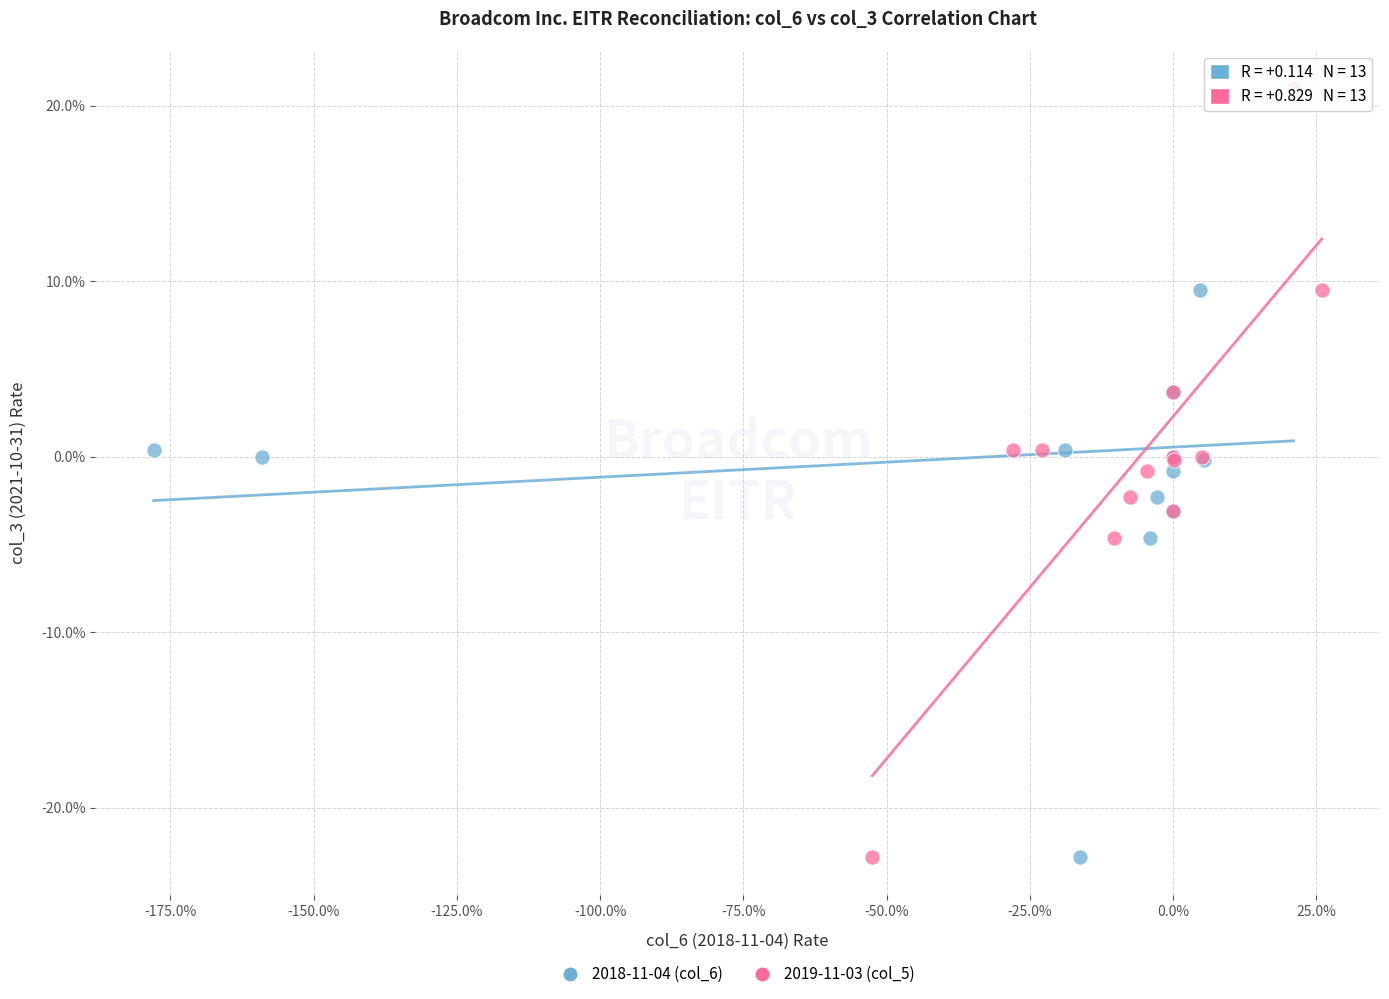

What are all the series names shown in the legend?

2018-11-04 (col_6), 2019-11-03 (col_5)